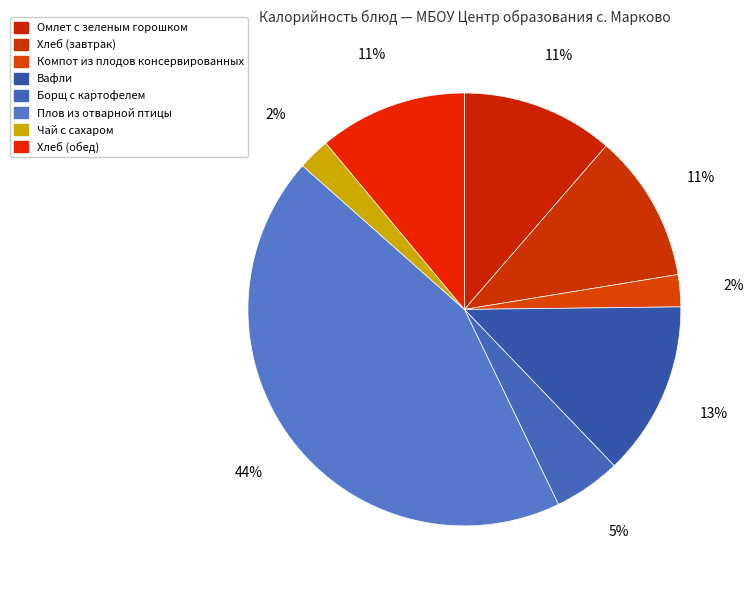

Rank the categories by value from lowest to highest.

Компот из плодов консервированных, Чай с сахаром, Борщ с картофелем, Хлеб (завтрак), Хлеб (обед), Омлет с зеленым горошком, Вафли, Плов из отварной птицы